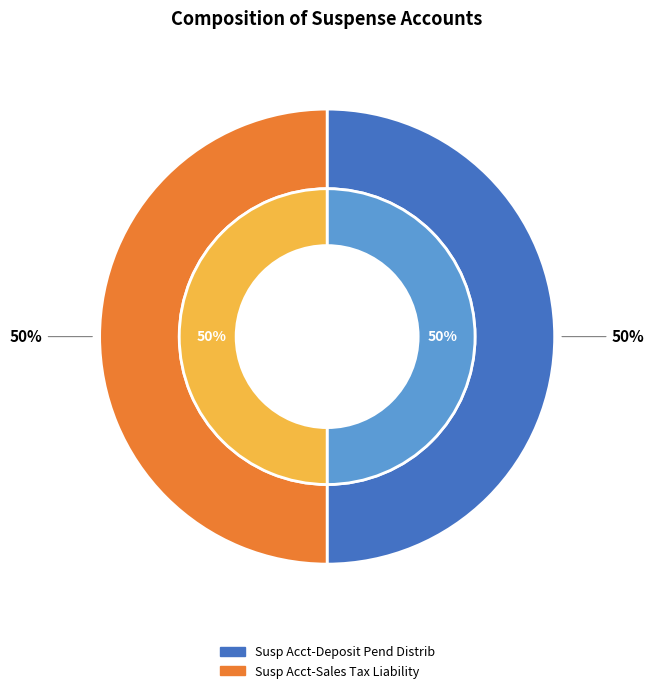

Approximately how many times larger is the value at Susp Acct-Deposit Pend Distrib compared to Susp Acct-Sales Tax Liability?

1.0